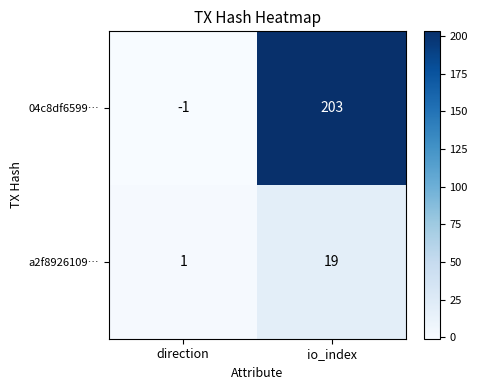

Reading left to right, list all the values displayed in this chart.

04c8df6599…: direction=-1	io_index=203
a2f8926109…: direction=1	io_index=19